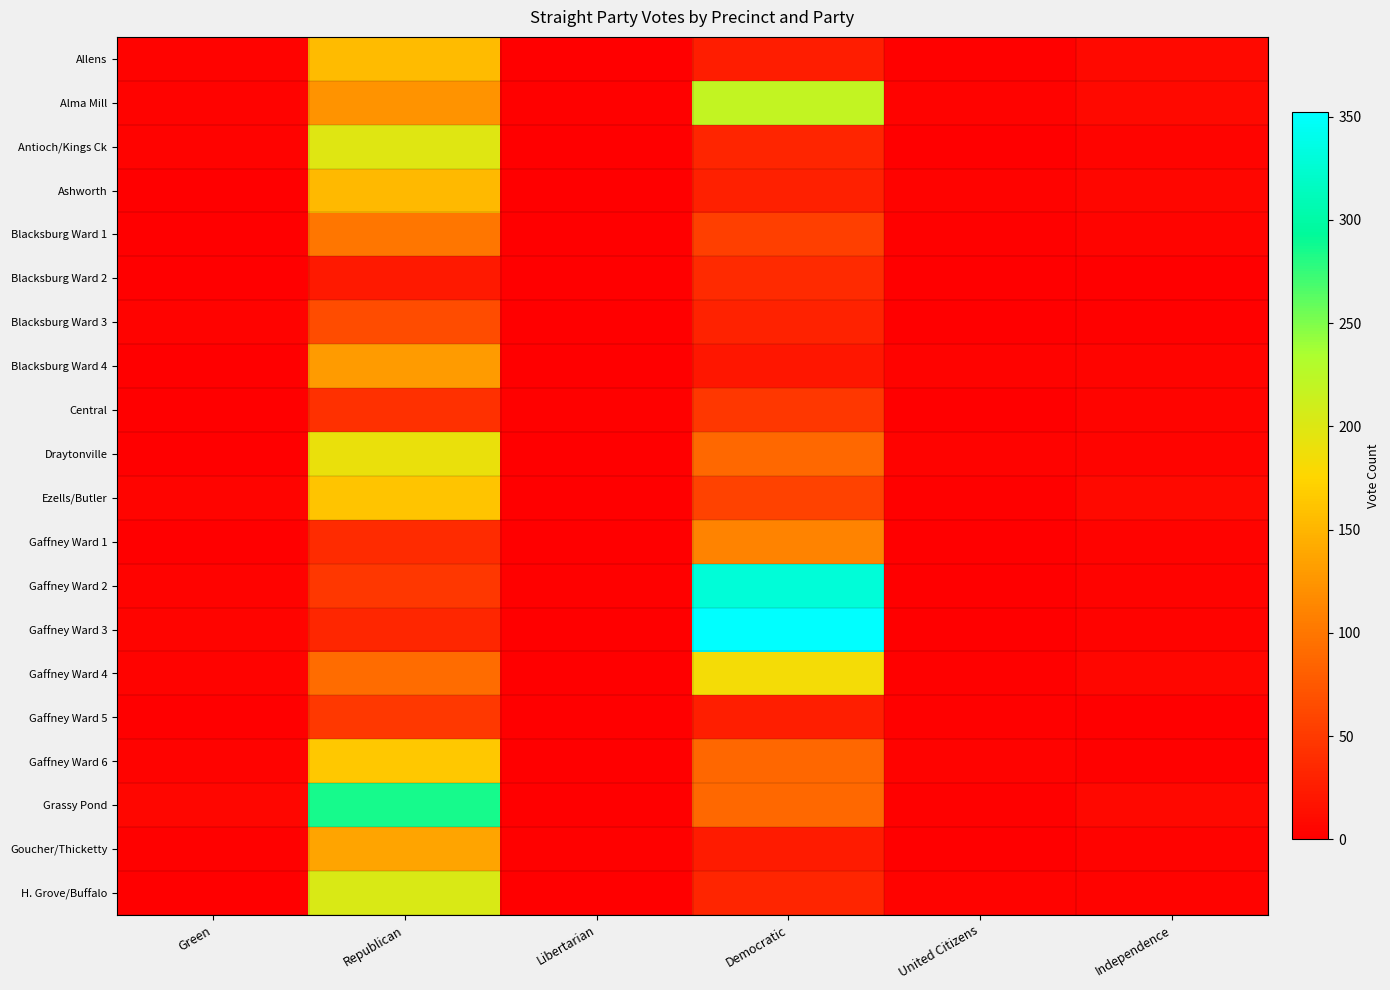

At which category is the sum across all series the highest?

Republican